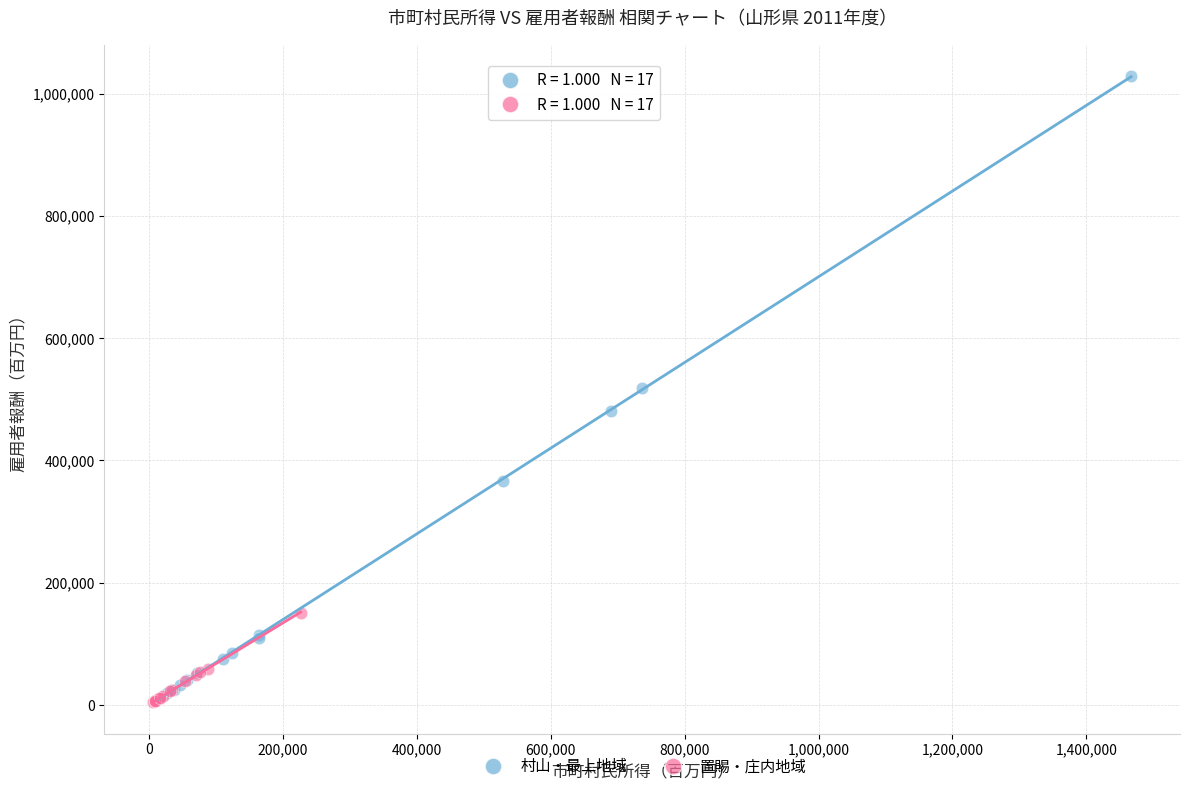

Which series reaches the maximum Y coordinate?

村山・最上地域